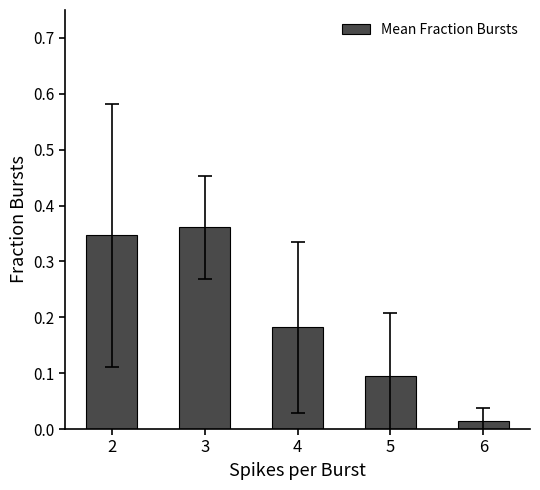

At which category does the chart reach its minimum across all series?

6